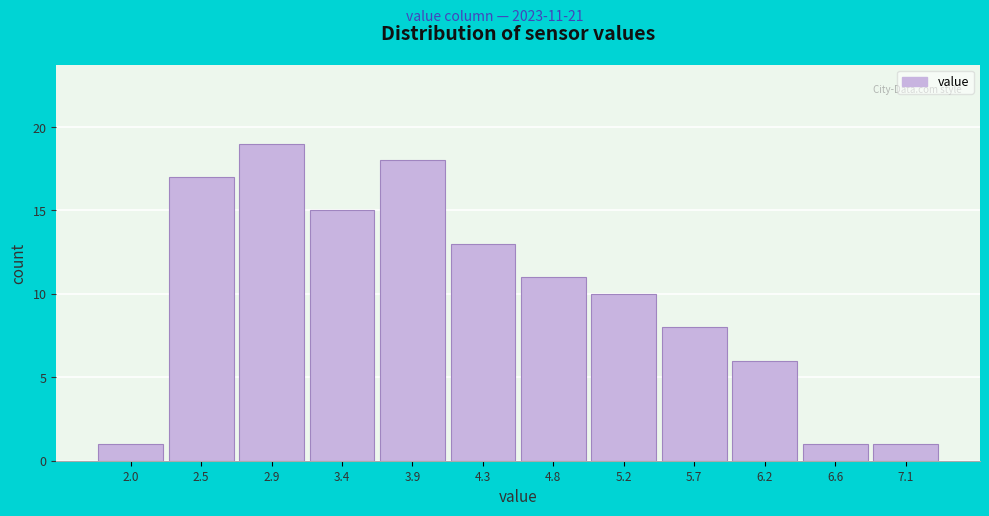

Over which range of the x-axis is the bar tallest?

2.70 to 3.15